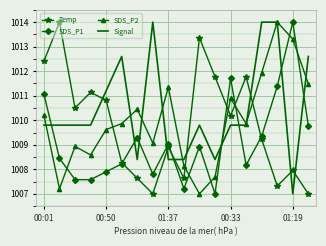

True or false: SDS_P2 and Temp cross at least once.

True